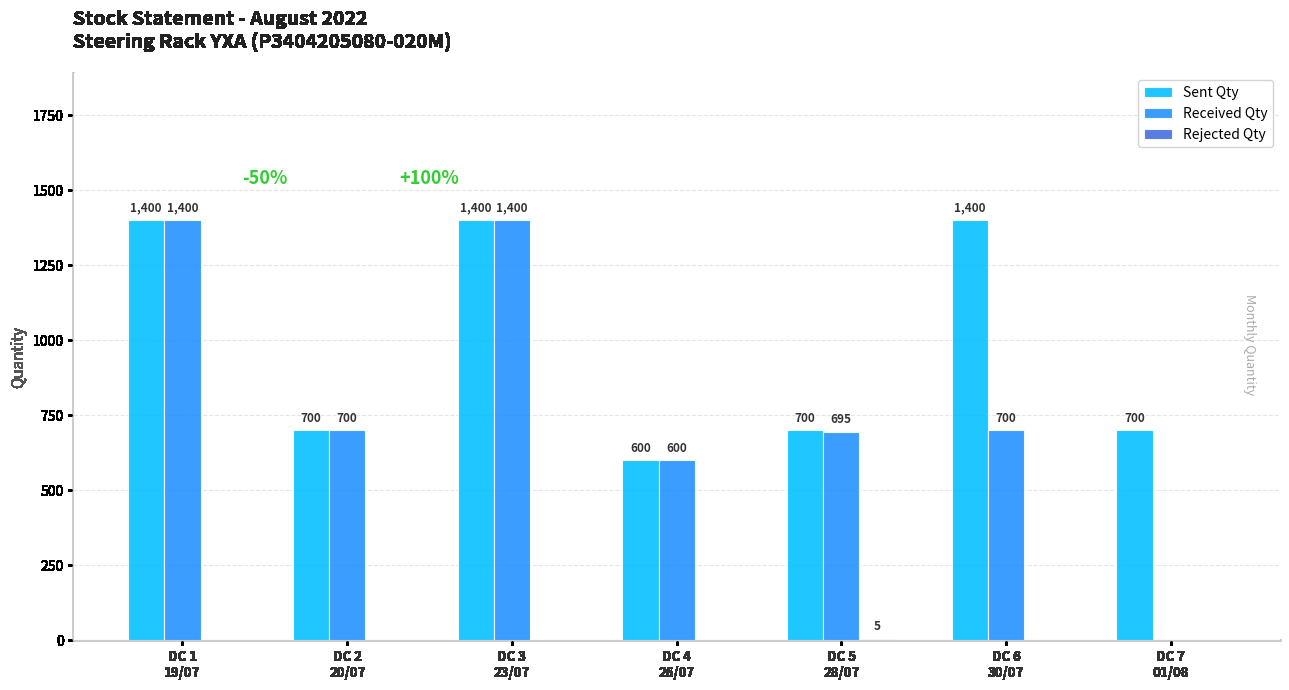

What is the highest value of the Sent Qty series?

1400